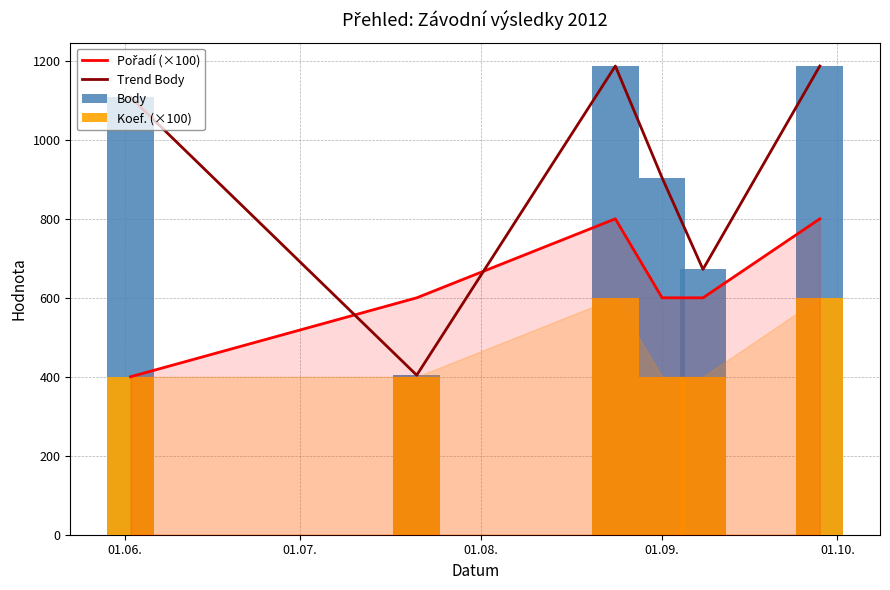

Where is Koef. (×100) nearest to the value 500?

01.06.